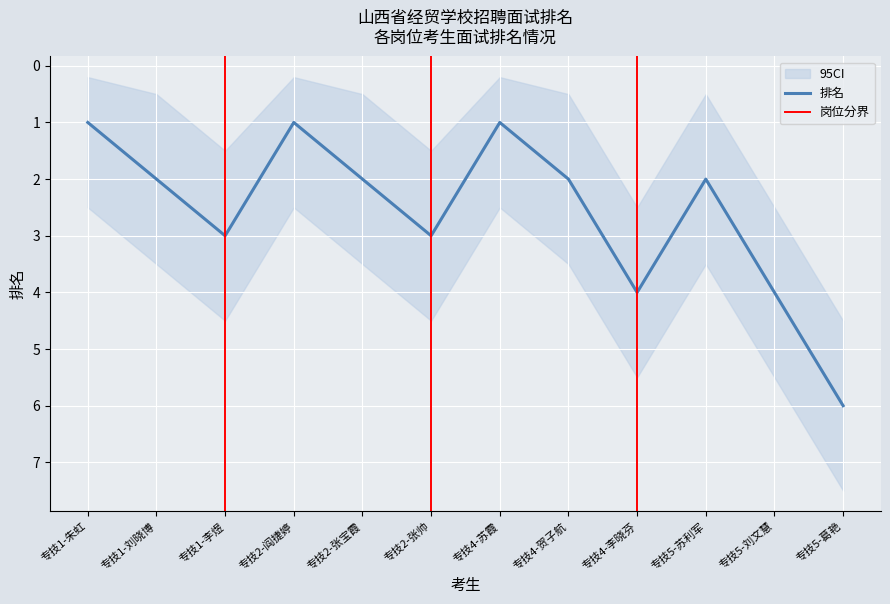

Where is the first local maximum?

专技1-李煜